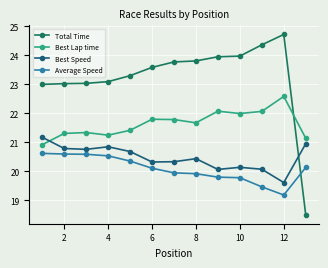

How many categories are shown in the chart?

13